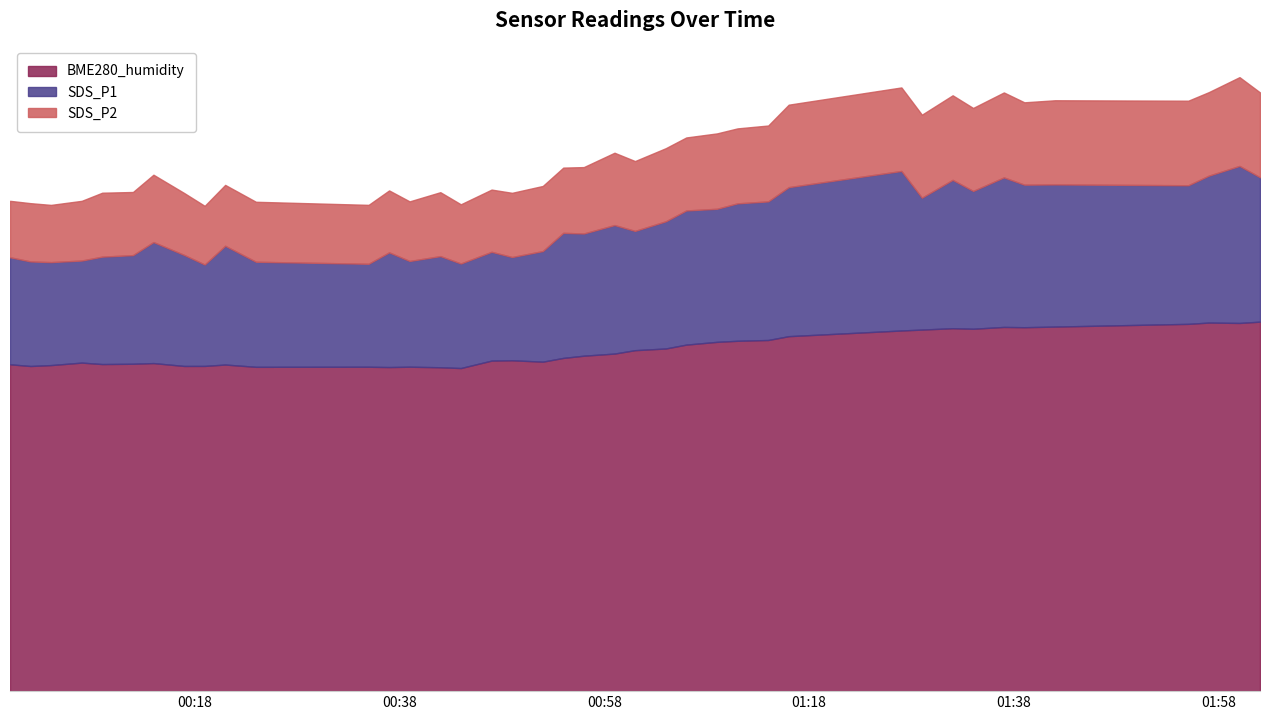

Reading right to left, what are all the values shown in this chart?

SDS_P1: 130.2	133.1	130.7	128.2	128.4	128.4	130.2	126.8	129.6	125.1	131.8	127.7	124.1	123.6	122.3	121.8	119.1	116.7	118.1	116.0	116.2	111.5	110.0	111.3	108.4	110.3	109.0	111.2	108.3	108.8	112.9	108.1	110.5	113.8	110.5	110.1	109.1	108.7	108.9	110.0
SDS_P2: 151.8	155.6	151.8	149.7	149.8	149.2	151.7	147.8	151.0	146.1	153.0	148.6	143.4	142.6	141.4	140.3	137.6	134.3	136.5	132.8	132.7	128.0	126.3	127.1	123.4	126.5	124.1	126.9	123.2	124.0	128.3	123.0	126.2	130.9	126.5	126.3	124.3	123.2	123.7	124.3
BME280_humidity: 93.7	93.3	93.4	93.1	92.4	92.2	92.3	91.8	92.0	91.6	91.4	90.0	89.0	88.8	88.5	87.8	86.8	86.4	85.6	85.0	84.5	83.5	83.9	83.8	81.9	82.1	82.2	82.1	82.2	82.2	82.8	82.4	82.4	83.2	83.0	82.9	83.3	82.6	82.4	82.8